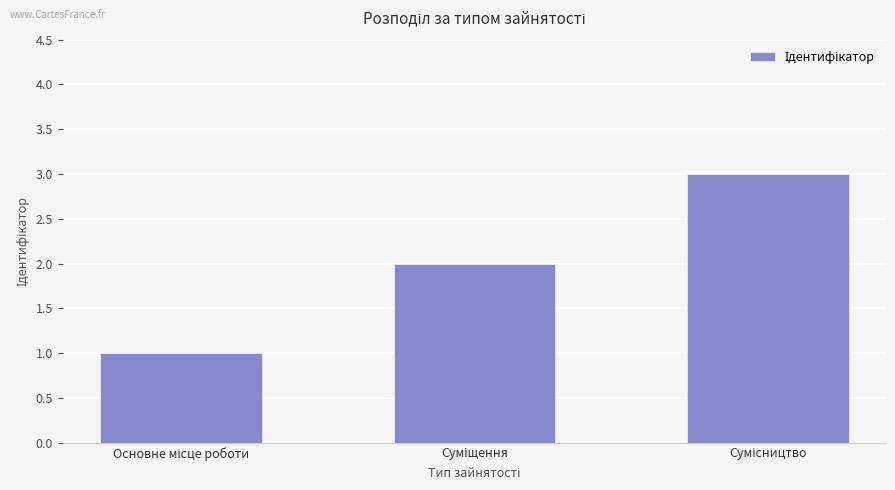

What is the sum of all values?

6